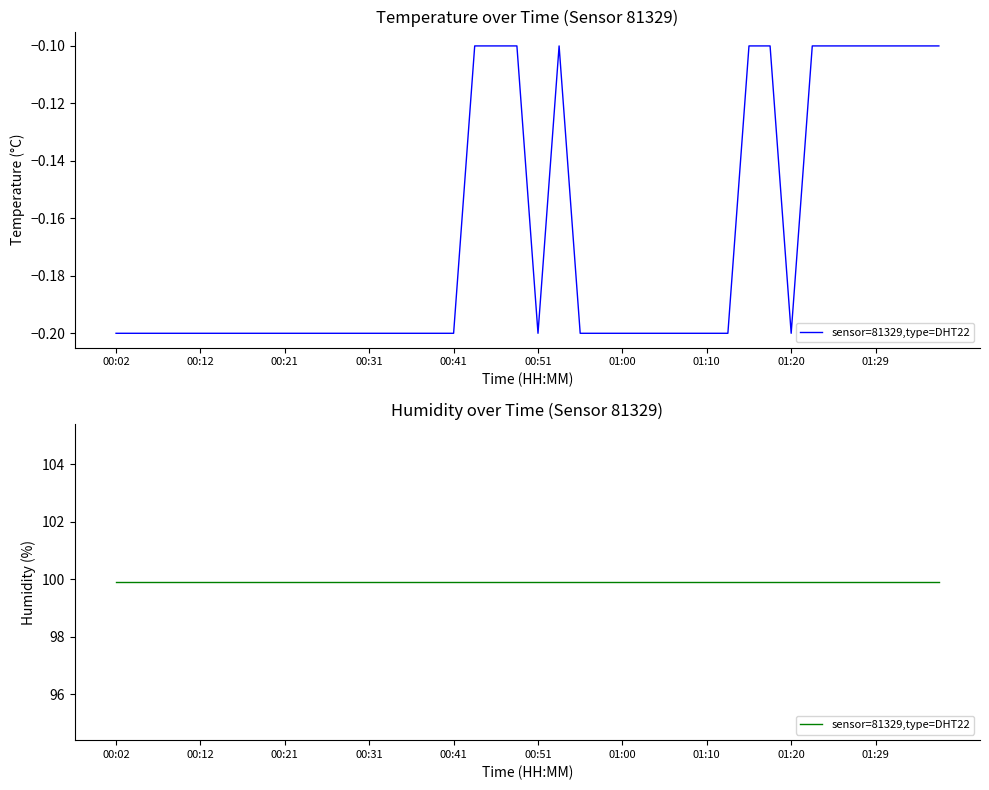

Is it true that the value at 00:53 is -0.1?

True